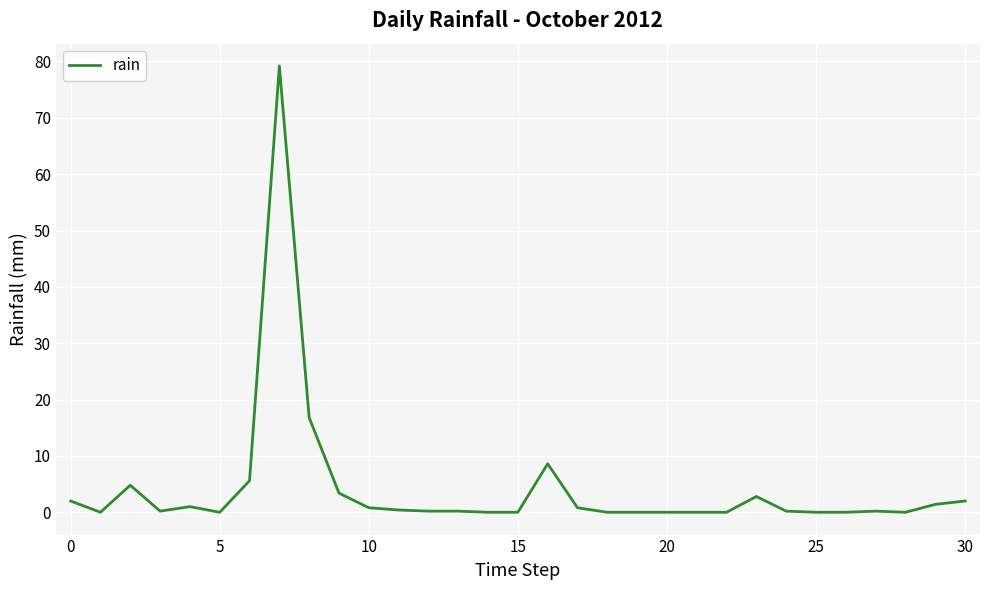

What is the maximum value shown in the chart?

79.2